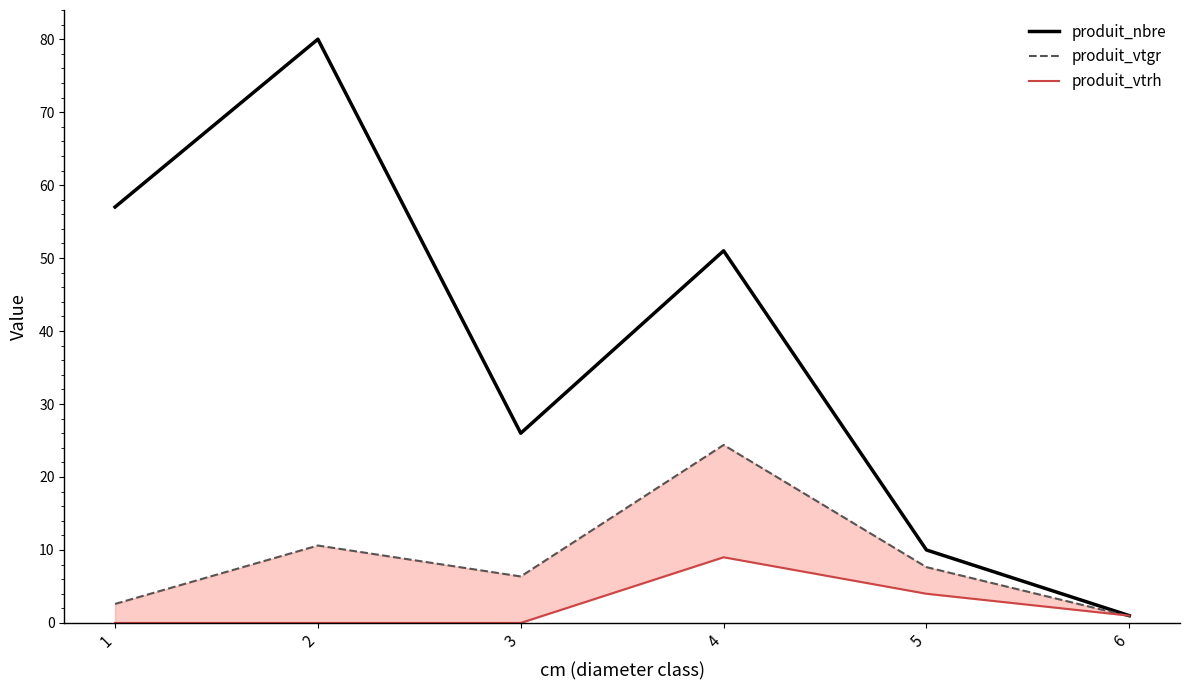

Which label corresponds to the largest value in the chart?

2